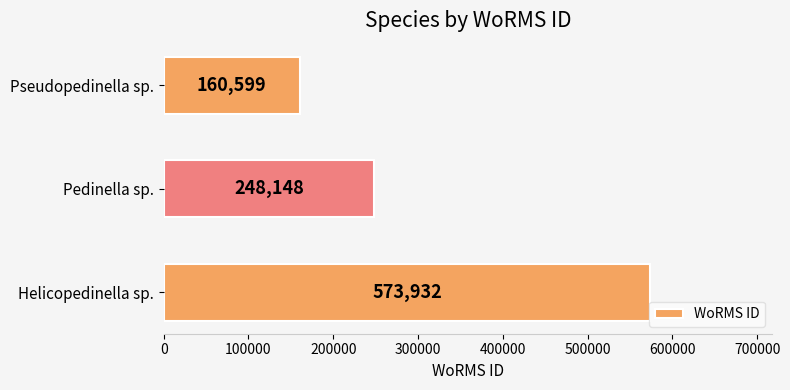

What is the approximate value at Pedinella sp., to the nearest 50?

248150